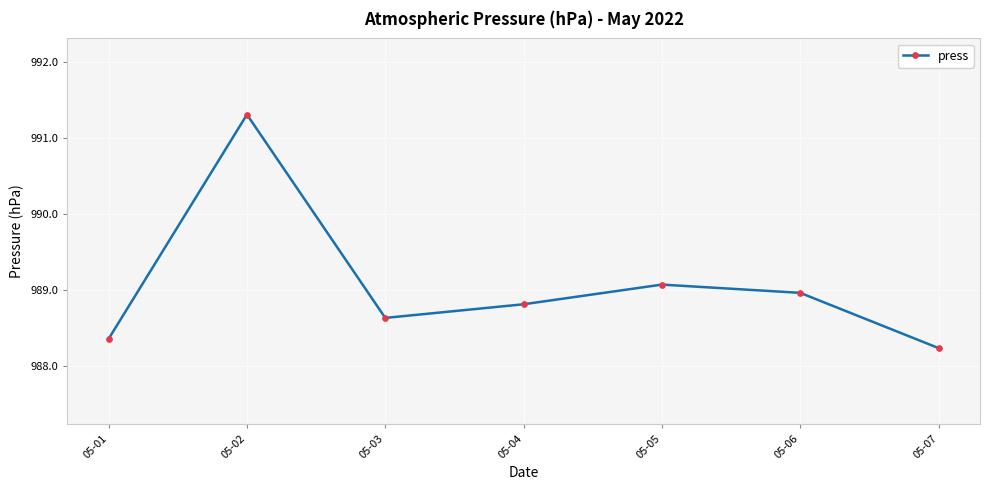

Which label corresponds to the smallest value in the chart?

05-07